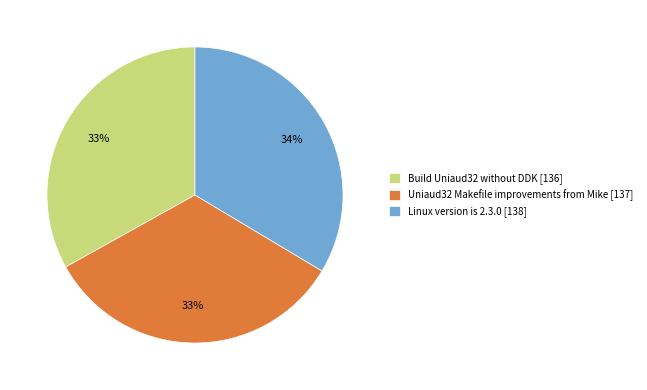

What is the ratio of the value at Linux version is 2.3.0 [138] to the value at Uniaud32 Makefile improvements from Mike [137]?

1.0